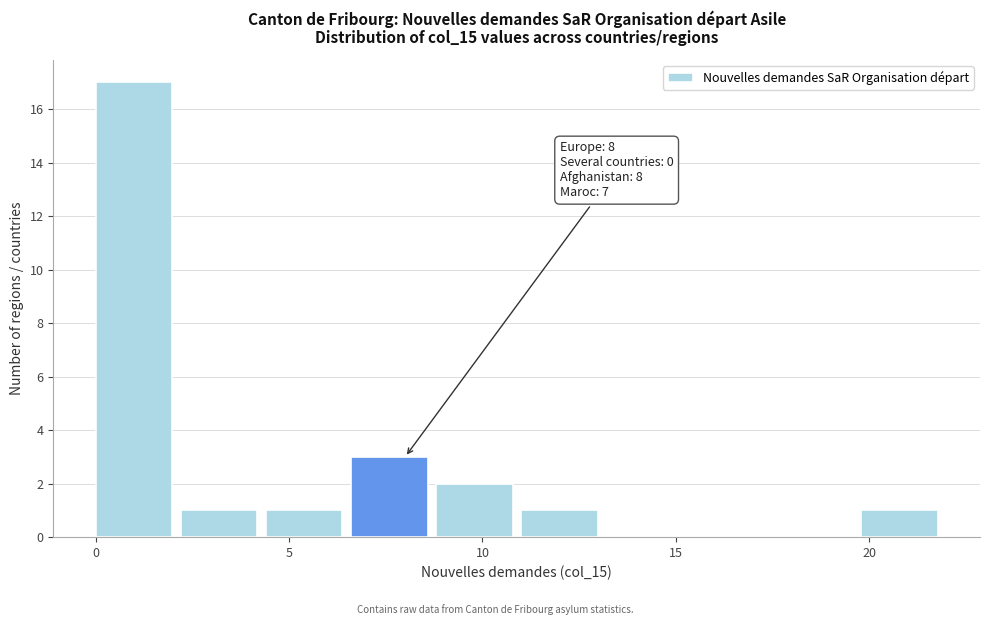

Which range on the x-axis has the tallest bar?

0.0 to 2.2